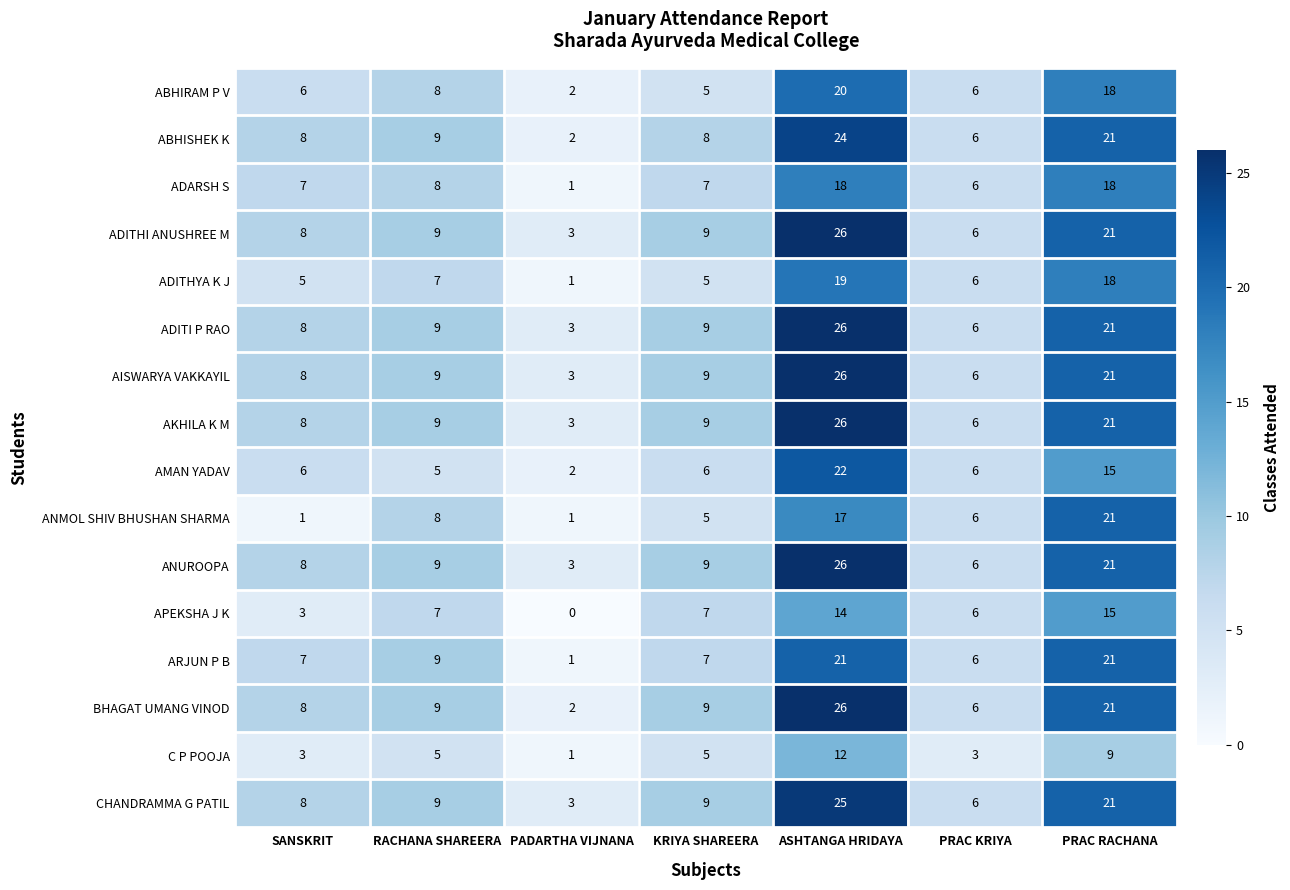

What is the spread (max minus min) of values at PRAC RACHANA?

12